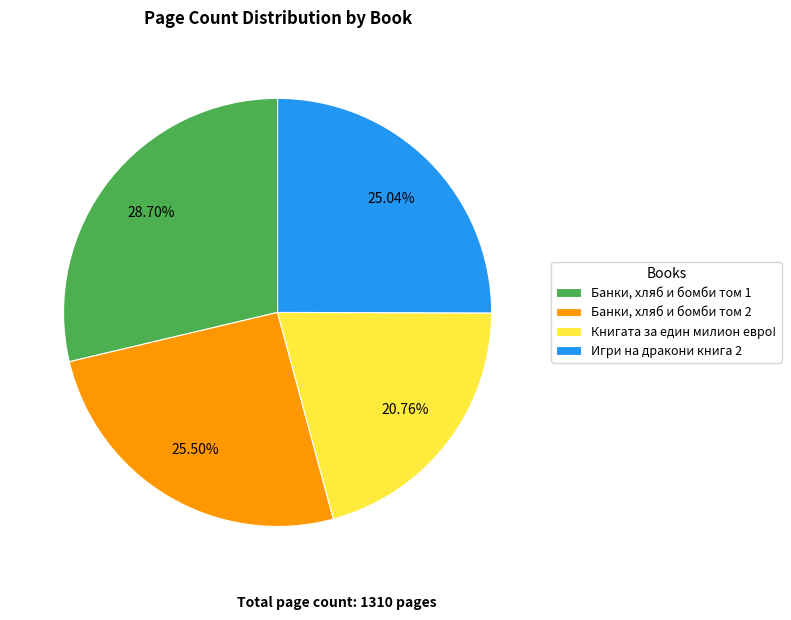

To the nearest percent, what is the combined percentage of Банки, хляб и бомби том 2 and Банки, хляб и бомби том 1?

54%